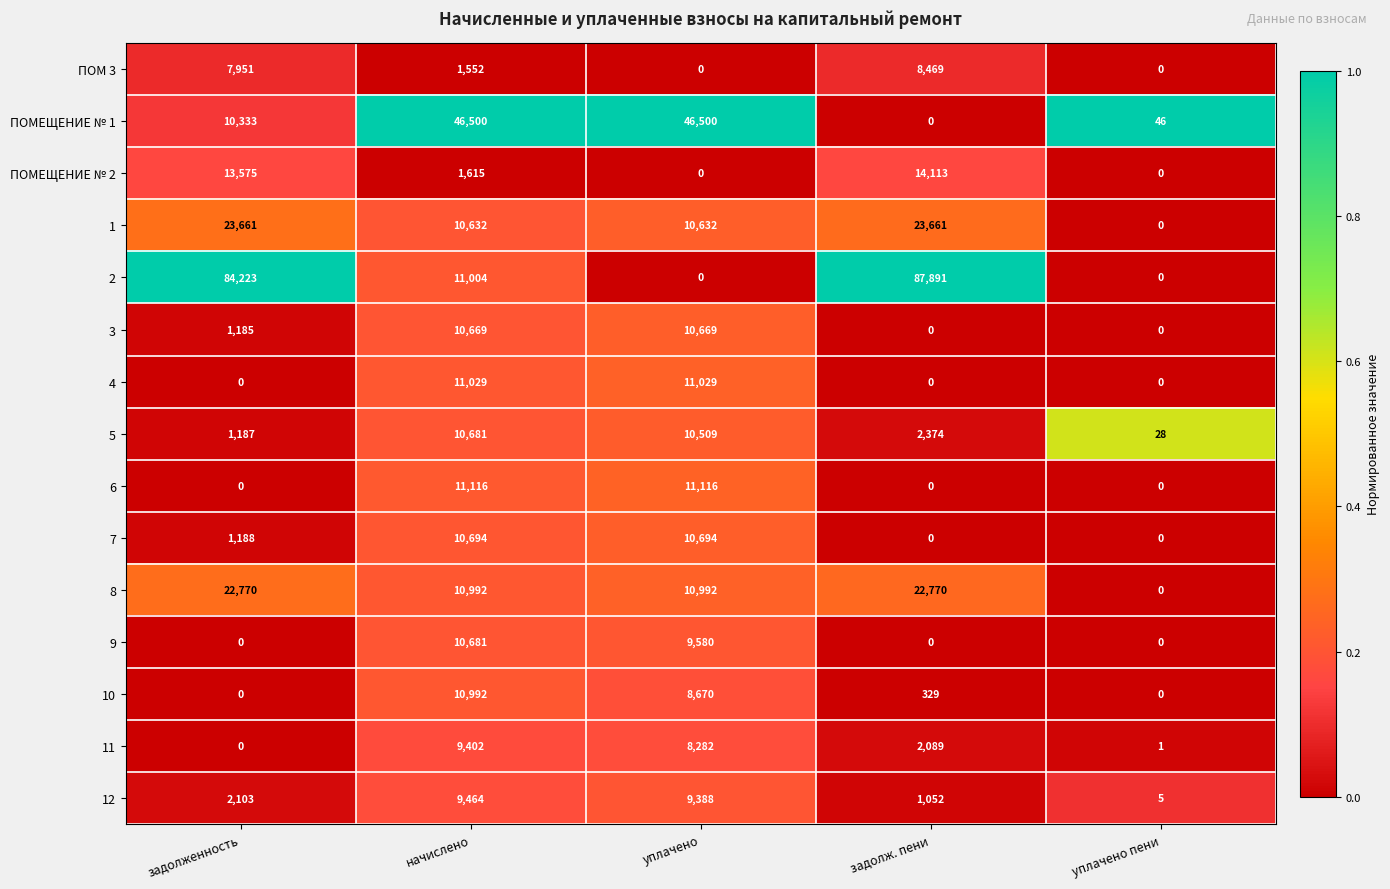

True or false: 5 has a value of 3735 at задолж. пени.

False